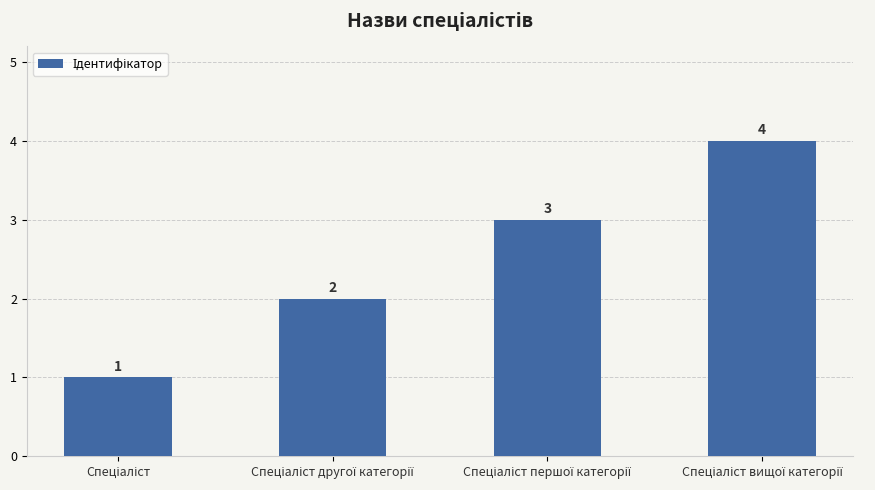

What is the difference between the maximum and minimum values?

3